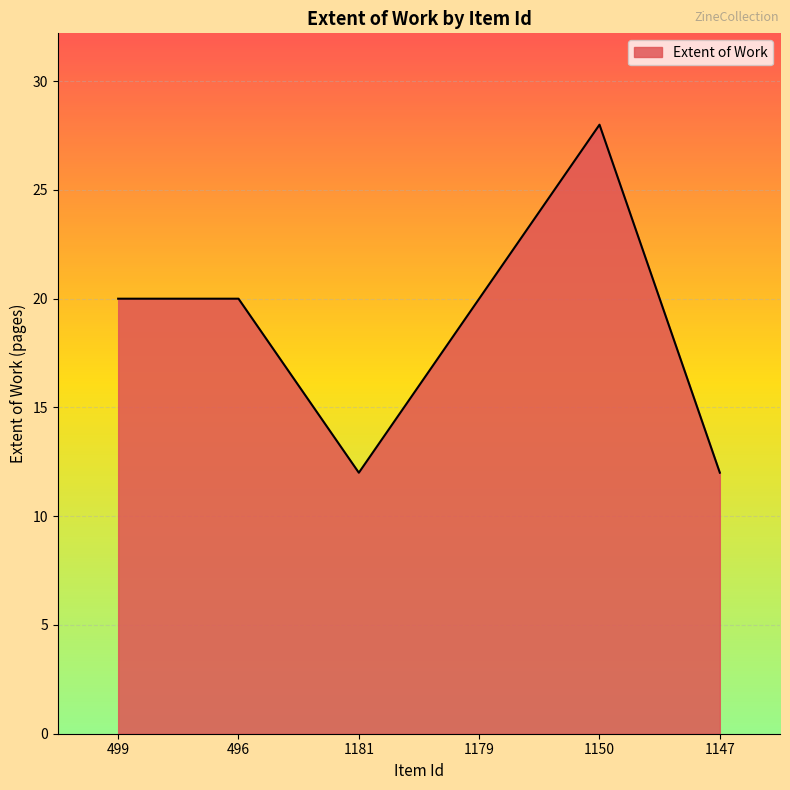

What is the sum of the values at 1147 and 1179?

32